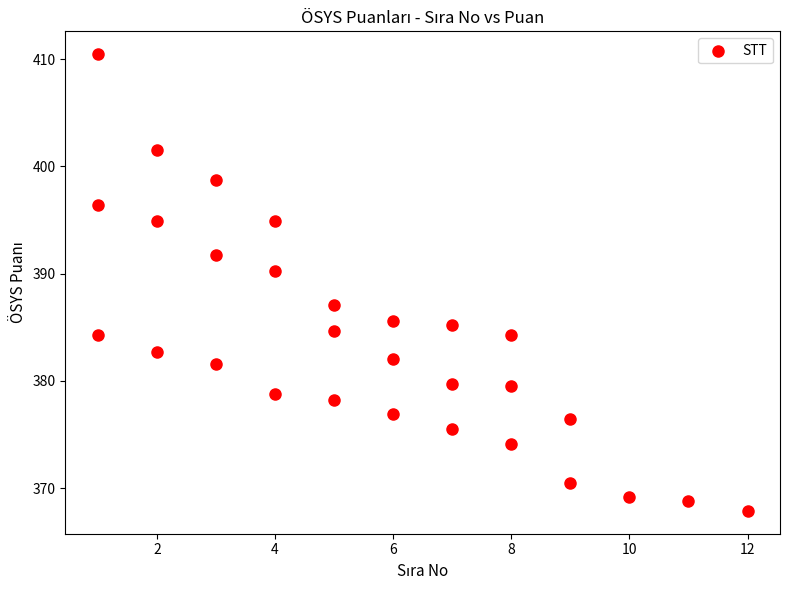

What is the range of X values (max minus min)?

11.0